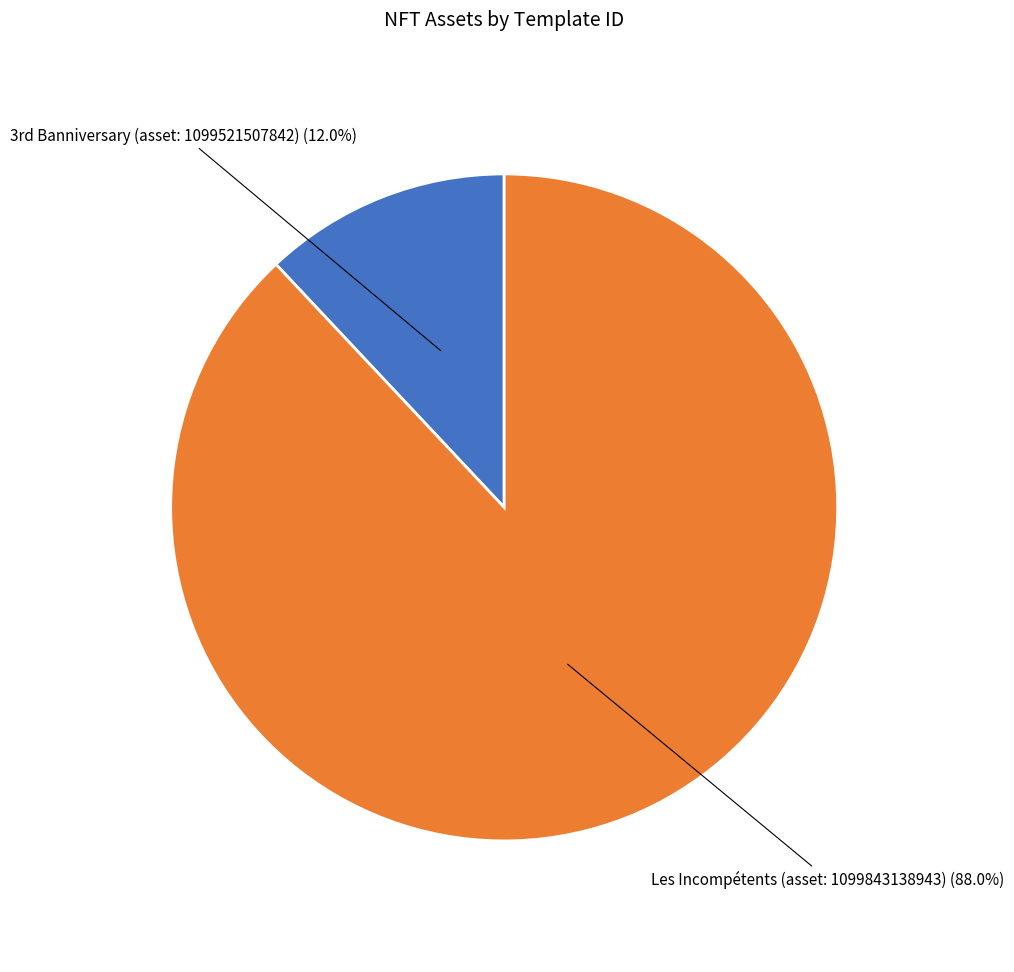

How many segments does this pie chart have?

2